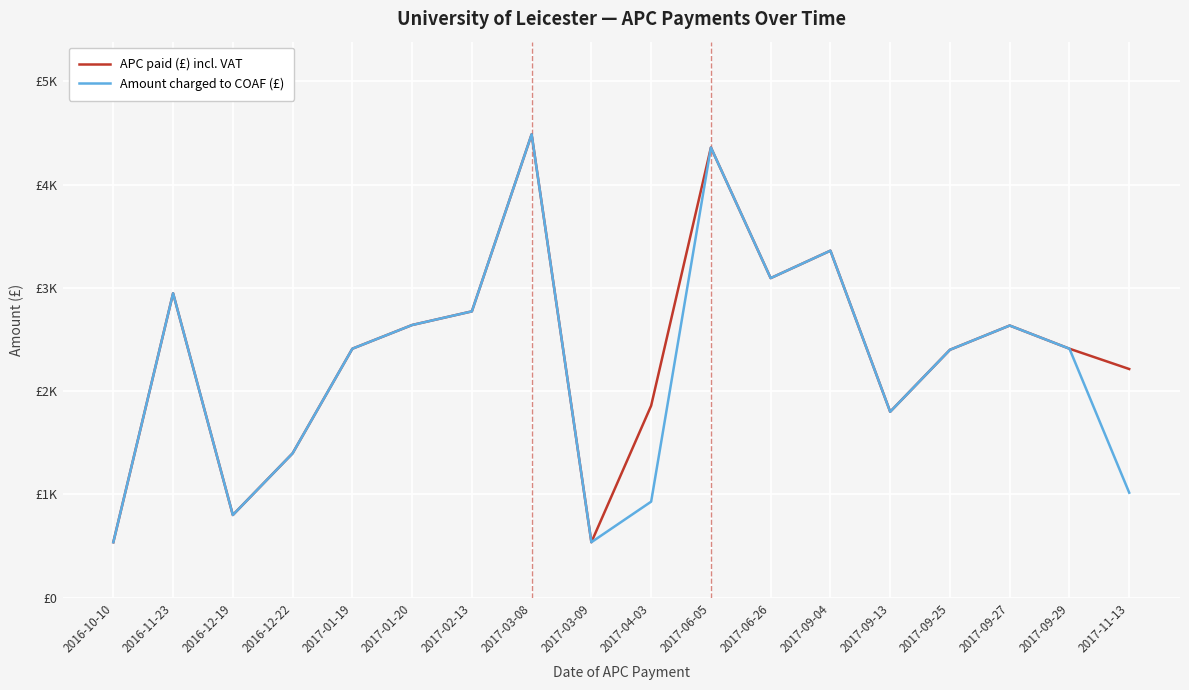

Rank the series at 2017-01-20 from highest to lowest value.

APC paid (£) incl. VAT, Amount charged to COAF (£)